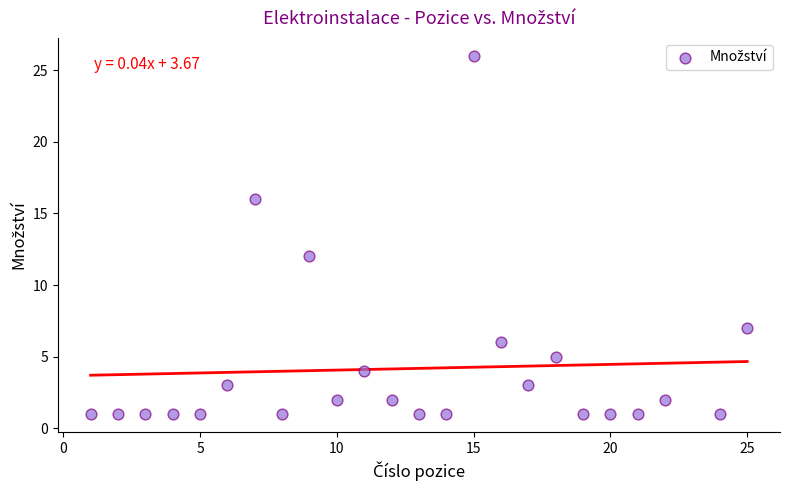

What is the range of Y values (max minus min)?

25